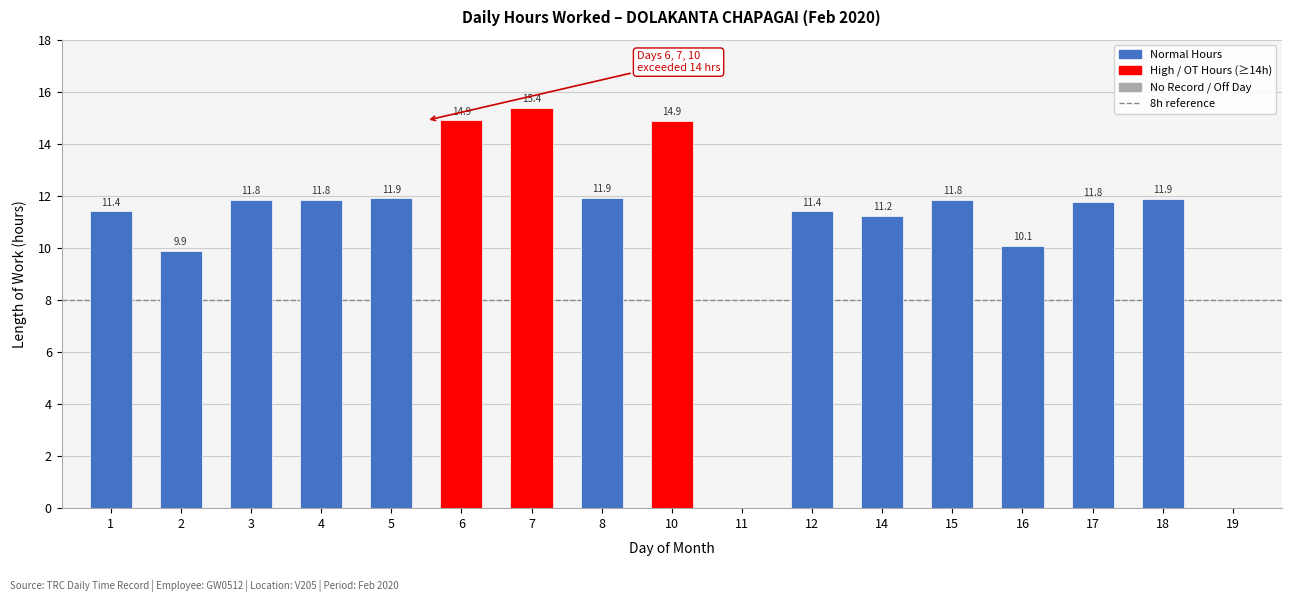

What is the change in value from 14 to 16?

-1.2